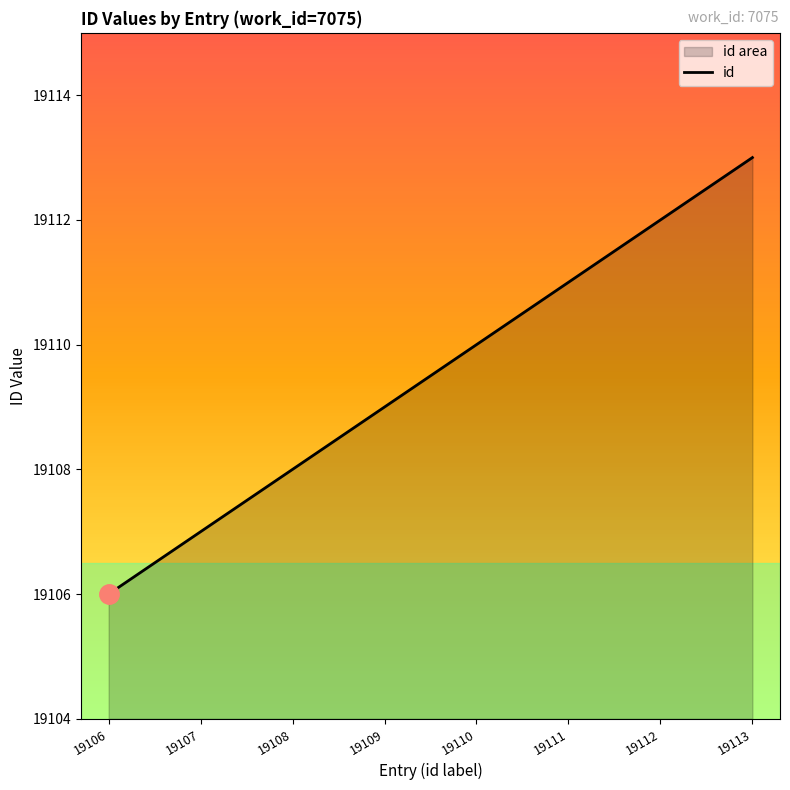

Is it true that the value at 19108 is 5423?

False